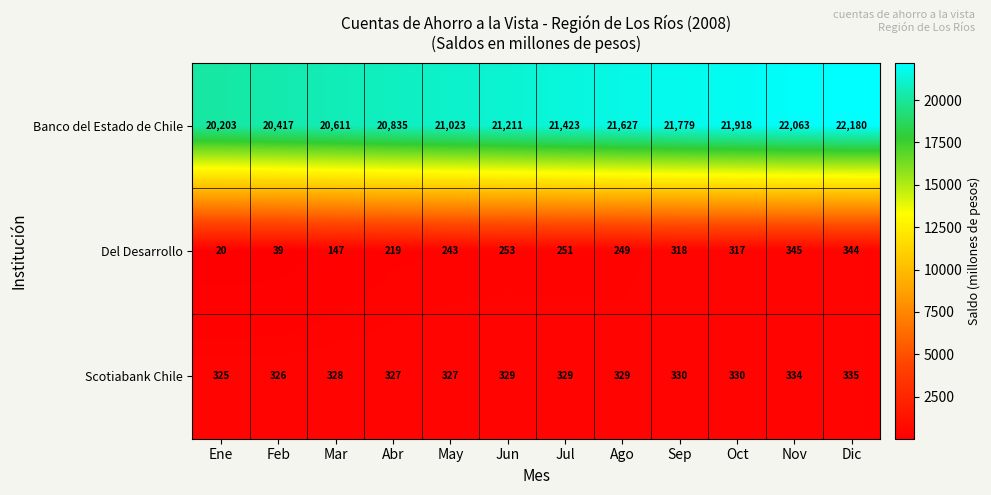

Which series has the widest spread of values?

Banco del Estado de Chile